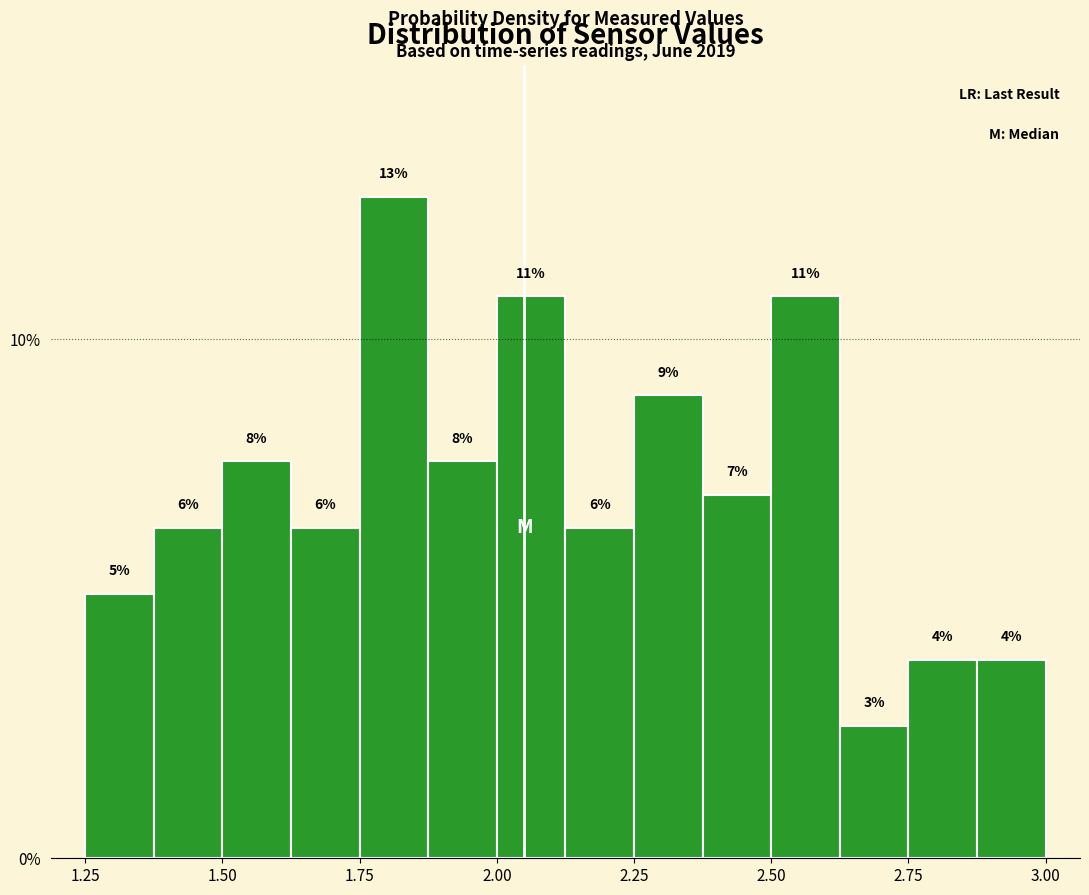

Around what value on the x-axis is the tallest bar? Give the approximate position of its centre, as read against the axis.

1.80